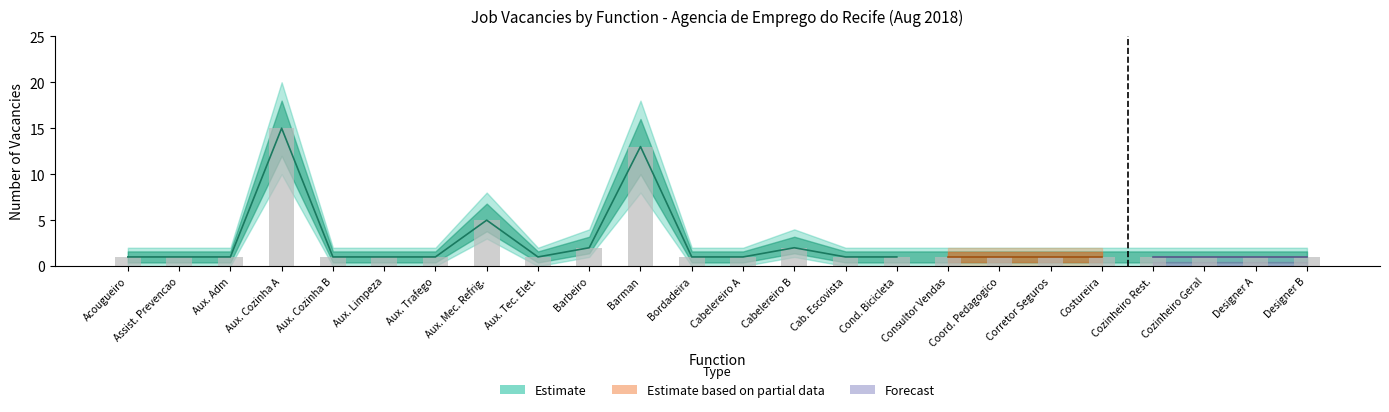

How many data points does each series have?

24